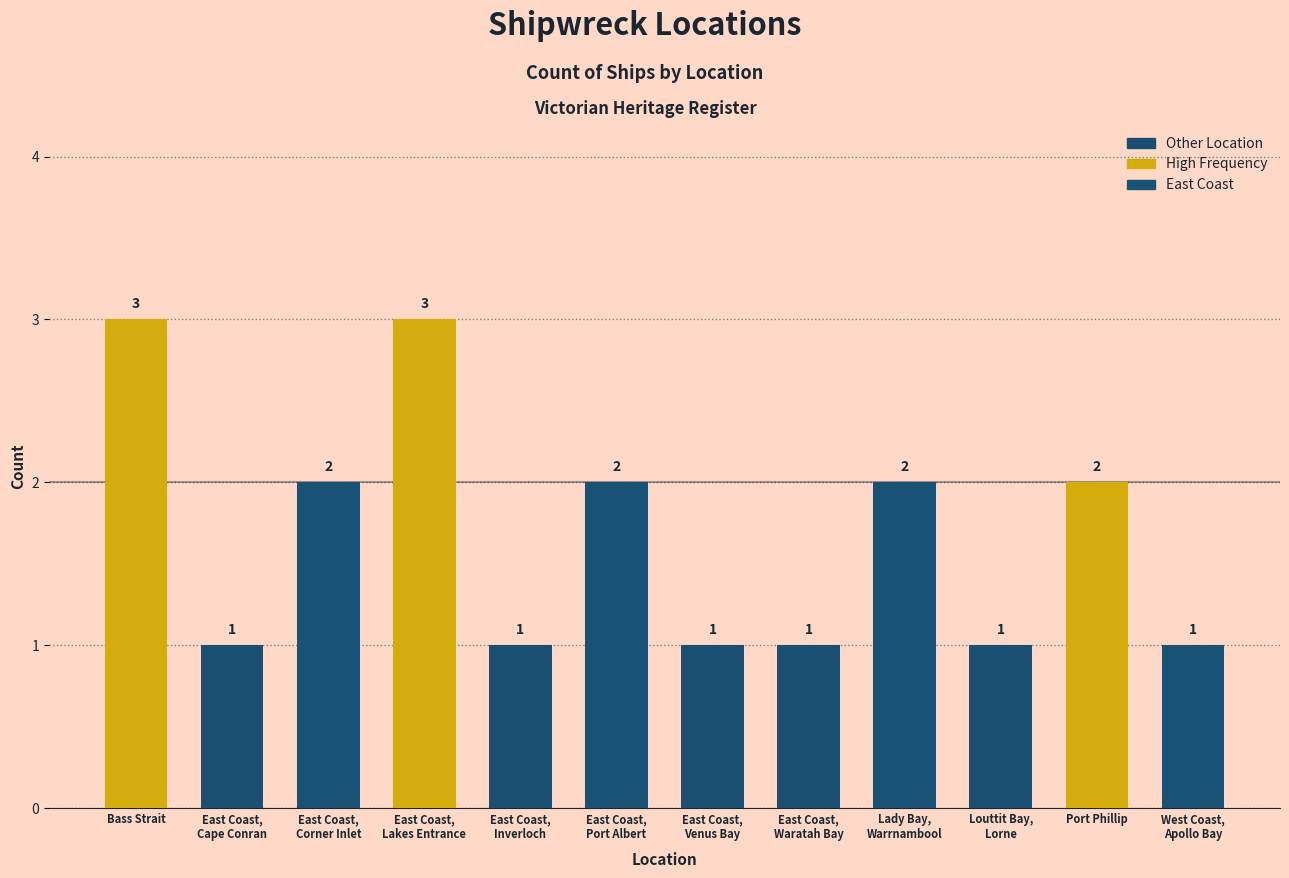

What is the label of the 6th bar from the right?

East Coast,
Venus Bay